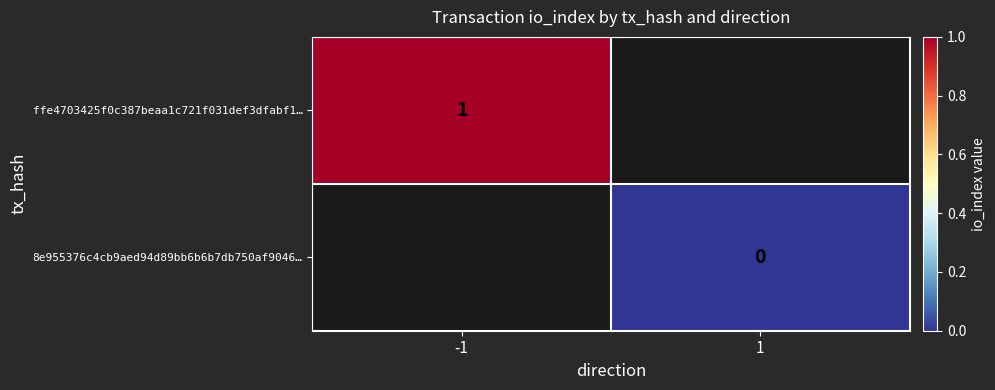

The value of ffe4703425f0c387beaa1c721f031def3dfabf1… at -1 is 1. True or false?

True